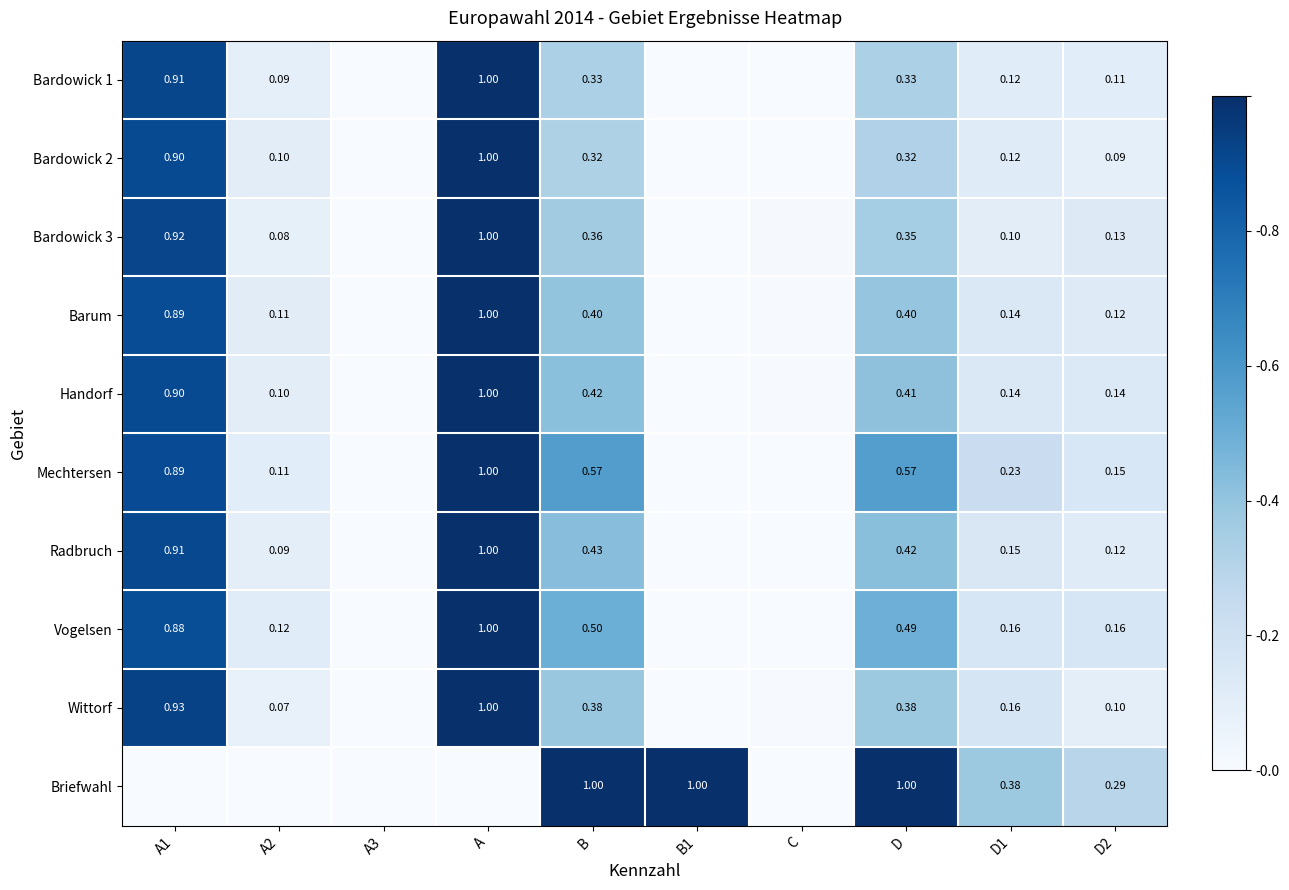

Is the value of Wittorf at D1 greater than the value of Vogelsen at A1?

No